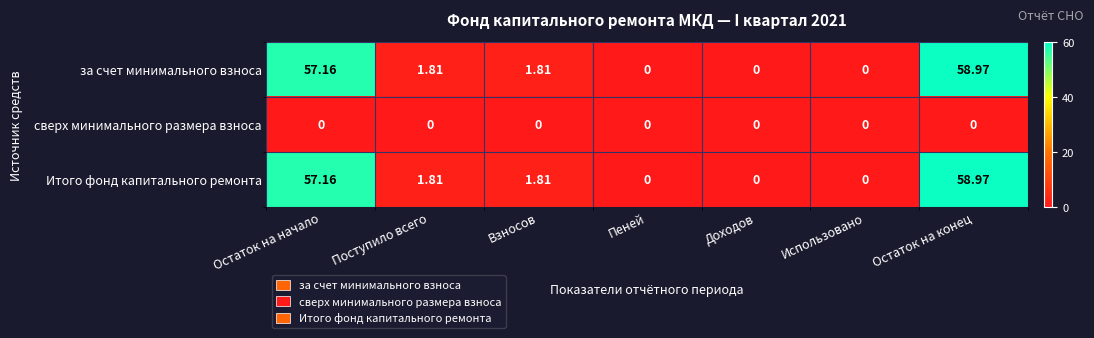

Which category has the highest value across all series?

Остаток на конец